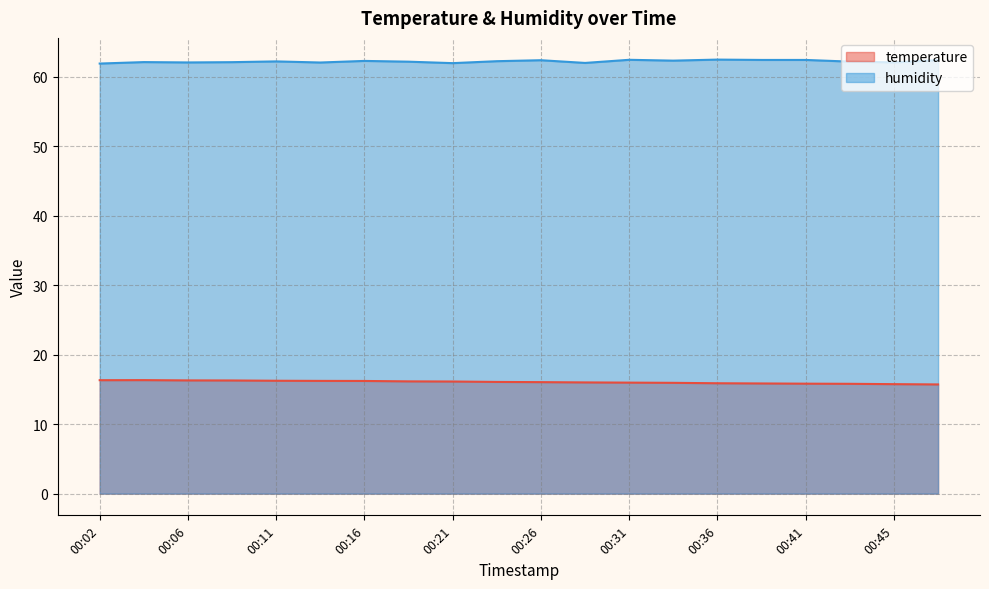

Is it true that humidity equals 62.4 at 00:38?

True